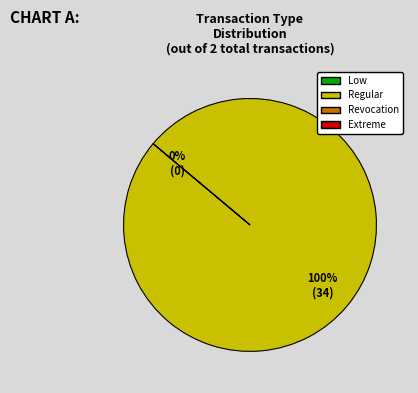

Between Regular and Revocation, which is larger?

Regular